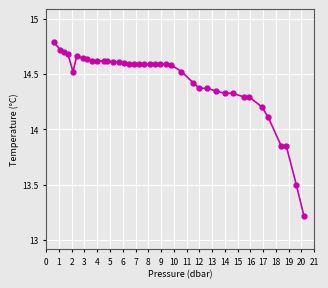

True or false: the data has more than 2 interior local peaks.

True